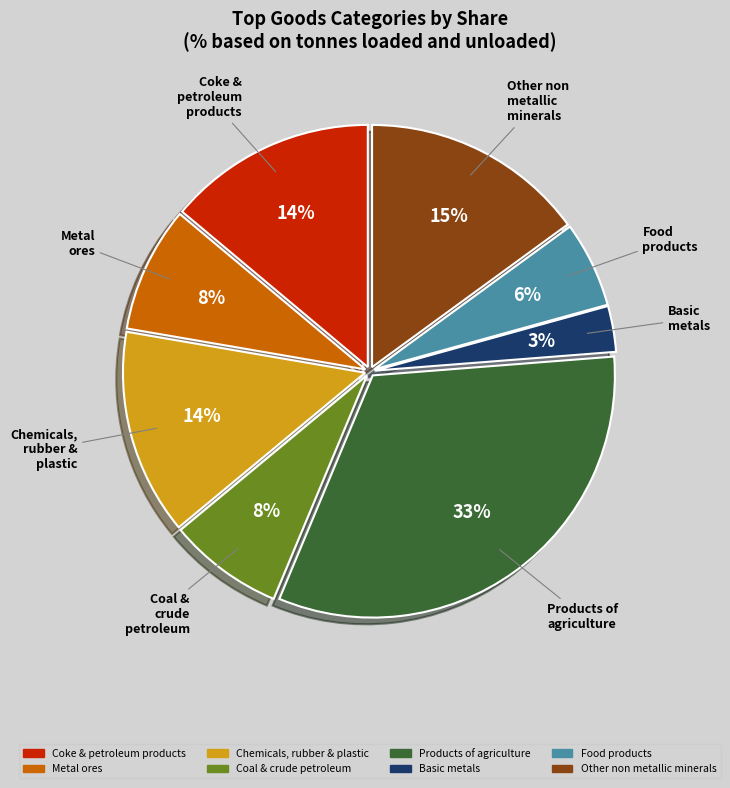

Is there a majority slice in this chart?

No